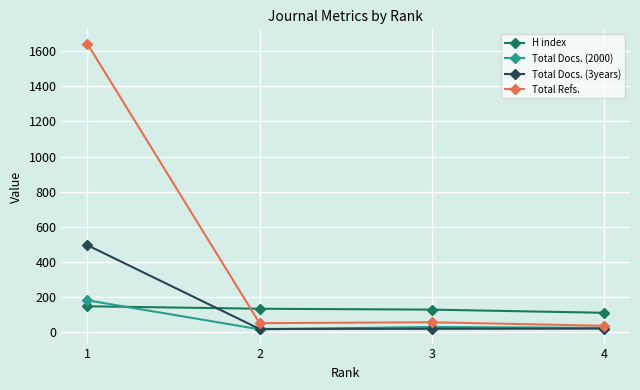

What is the maximum value shown in the chart?

1643